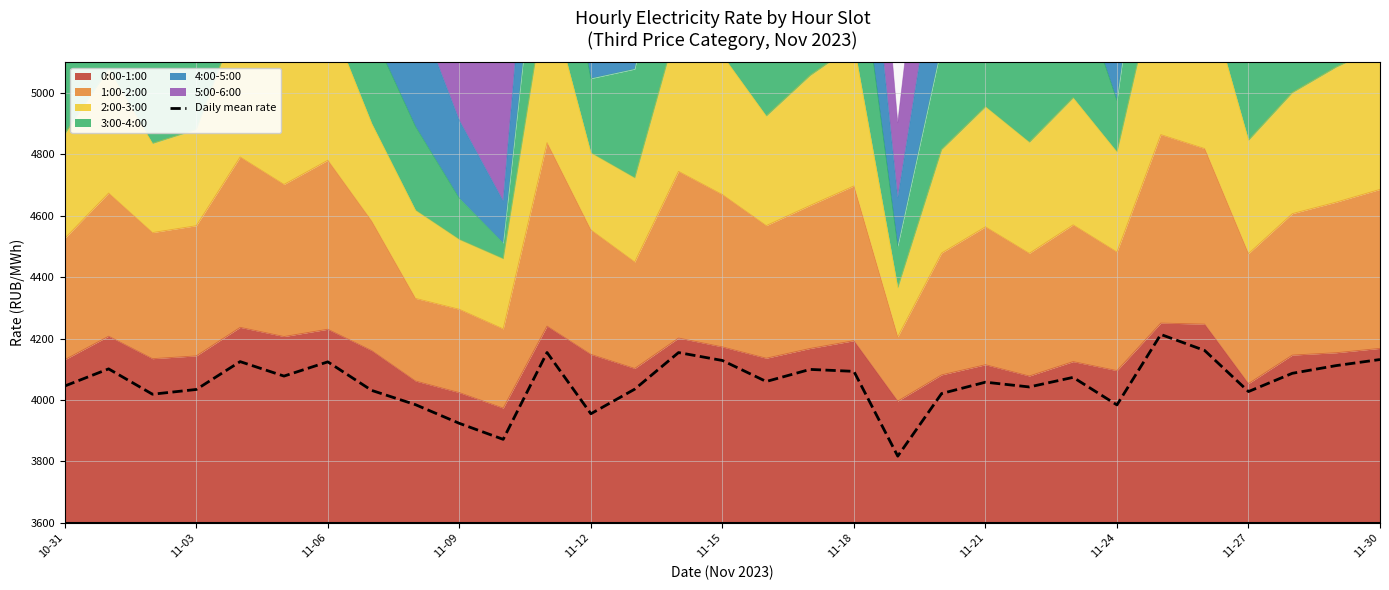

How many lines are shown in the chart?

1